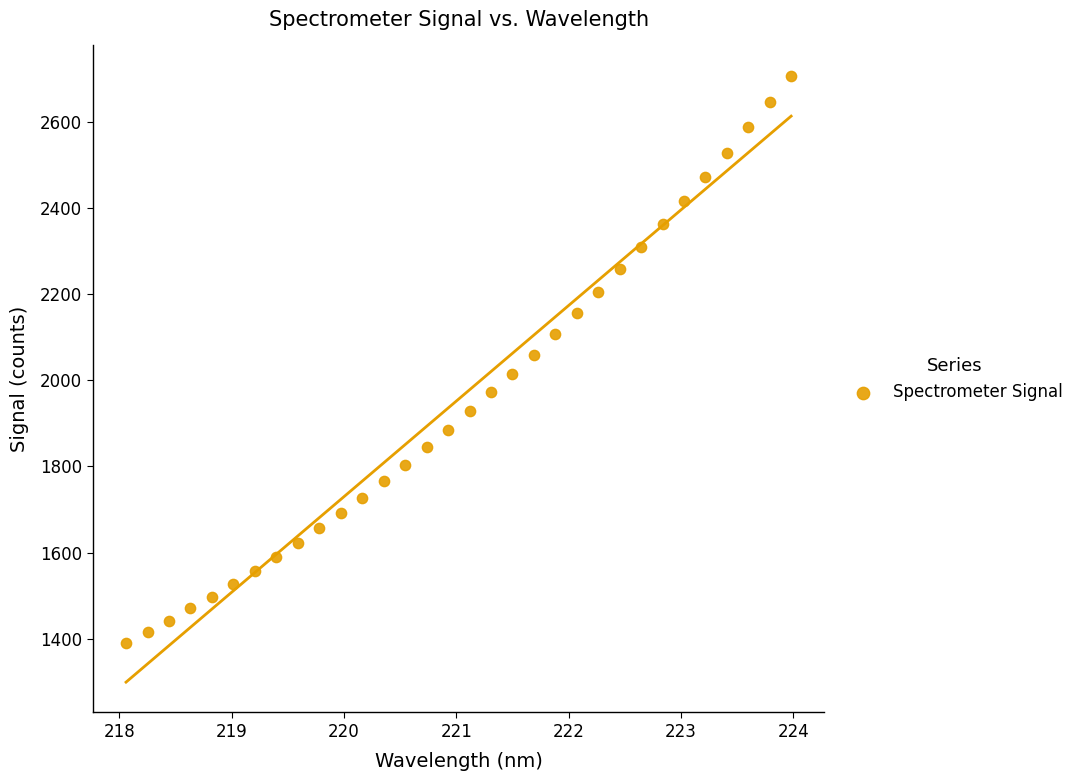

What is the range of X values (max minus min)?

5.9